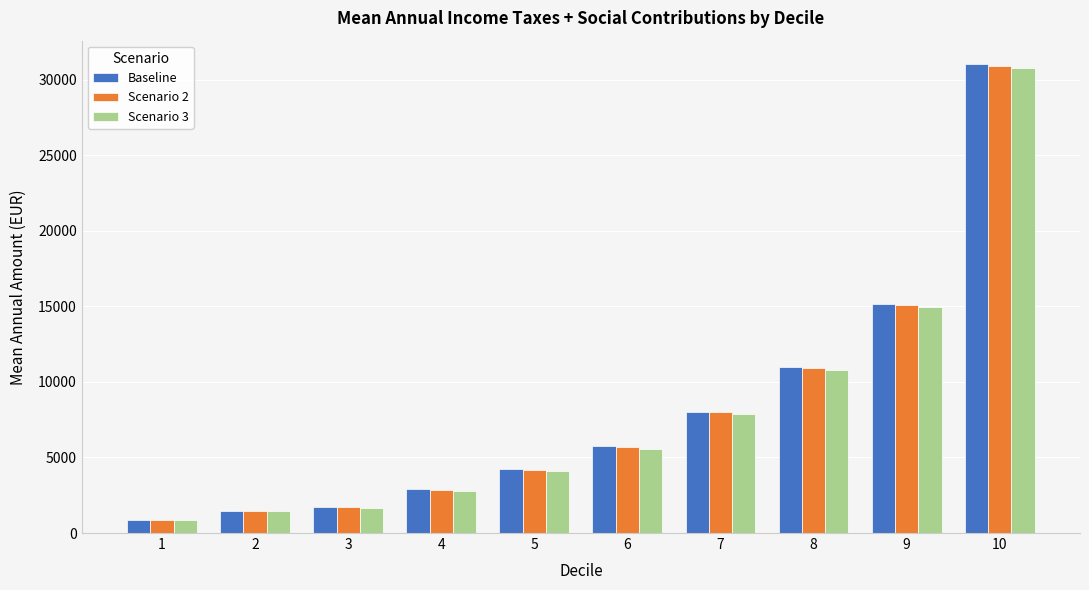

Is it true that Baseline equals 4216 at 5?

True